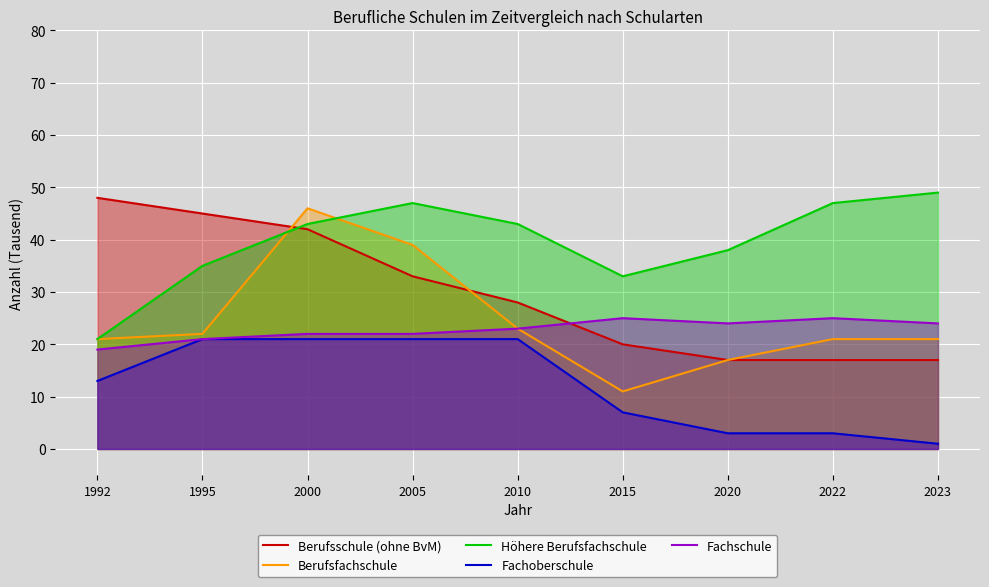

At which label does Berufsfachschule reach its minimum?

2015